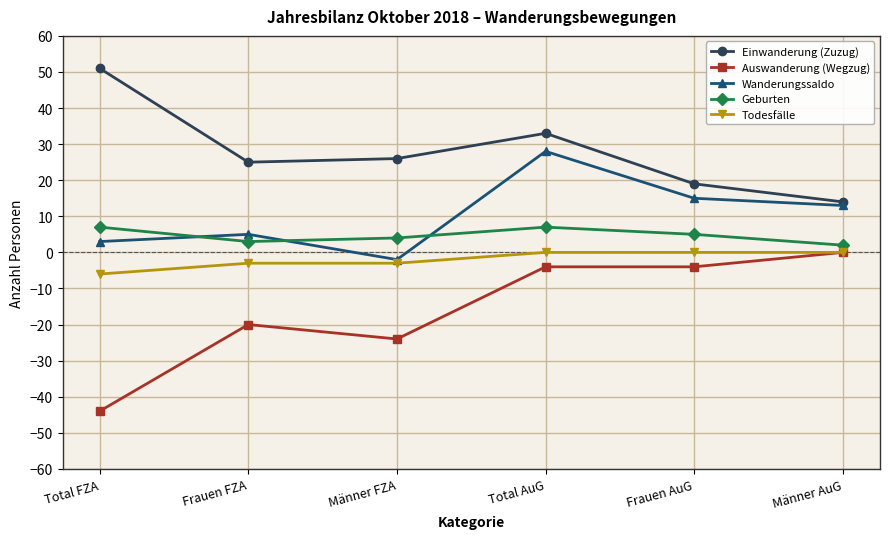

What is the difference between the maximum and minimum values in the Geburten series?

5